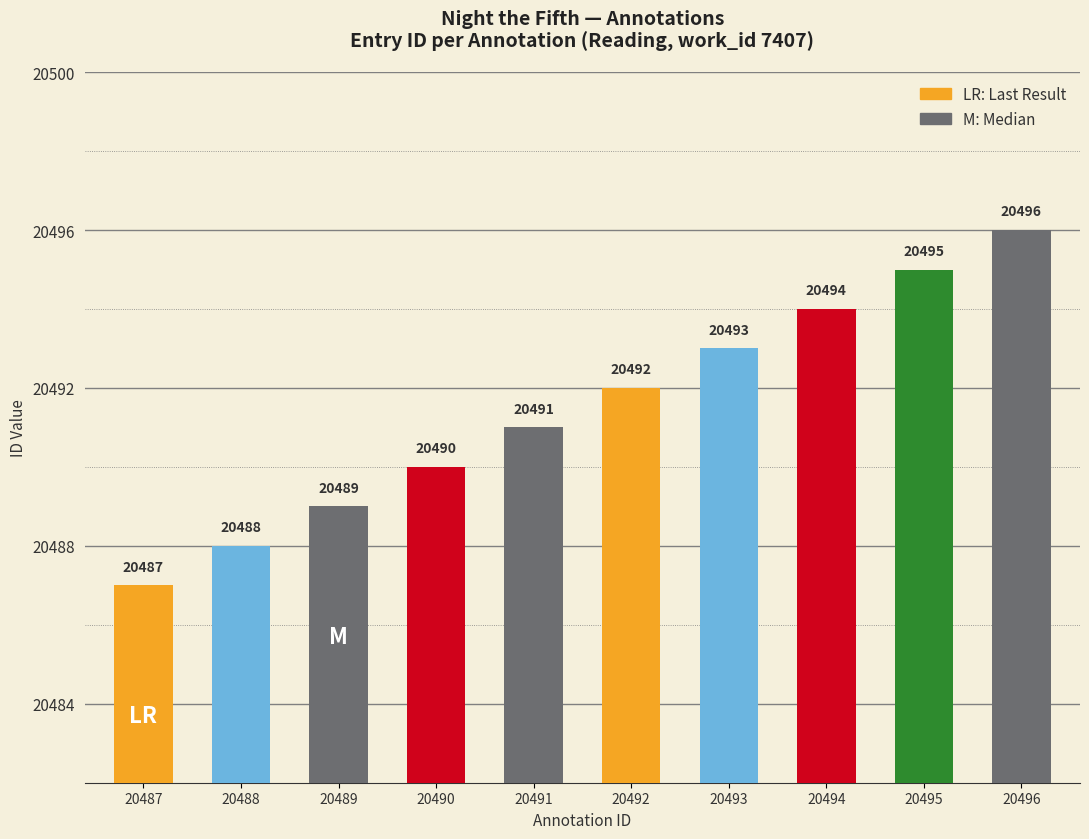

What is the average value?

20492